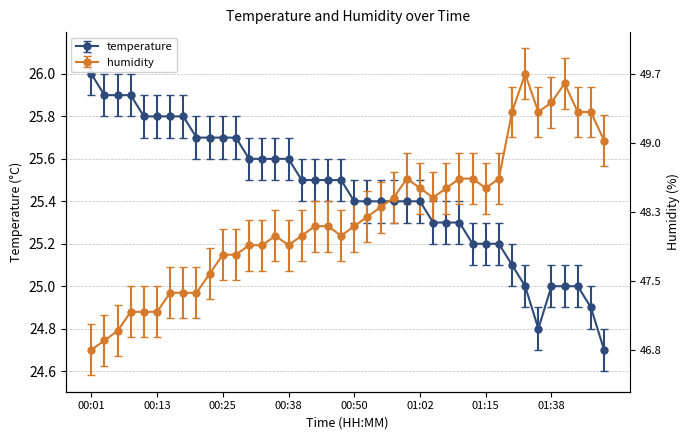

List the labels in order of humidity value, largest first.

01:33, 01:41, 01:38, 01:20, 01:36, 01:43, 01:46, 01:48, 01:00, 01:10, 01:12, 01:17, 01:02, 01:07, 01:15, 00:57, 01:05, 00:55, 00:52, 00:43, 00:45, 00:50, 00:35, 00:40, 00:47, 00:30, 00:33, 00:38, 00:25, 00:28, 00:23, 00:16, 00:18, 00:21, 00:08, 00:11, 00:13, 00:06, 00:03, 00:01